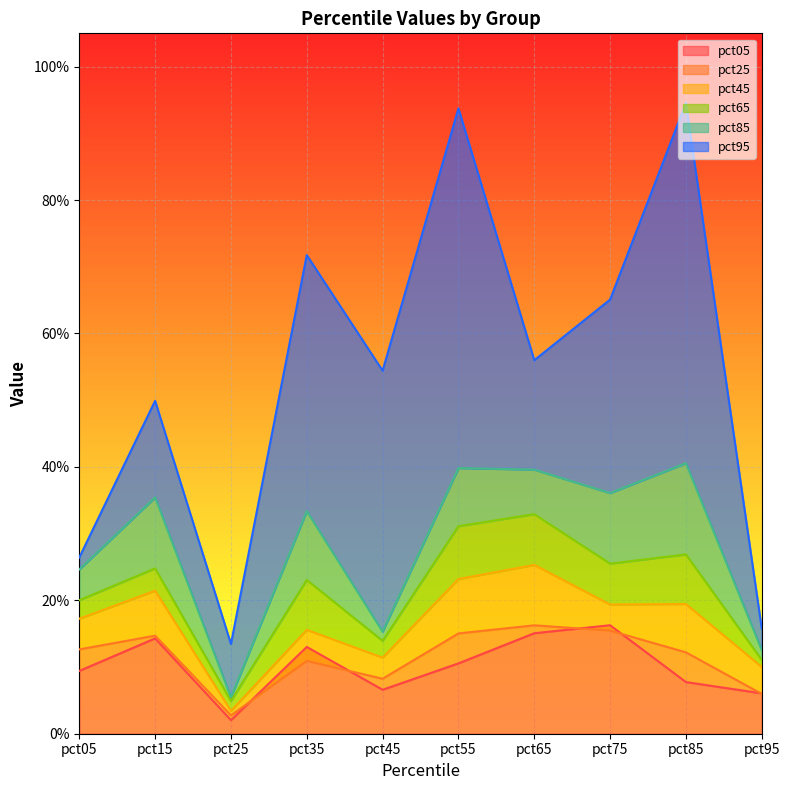

What is the difference between the second highest and minimum values in the pct45 series?

0.2